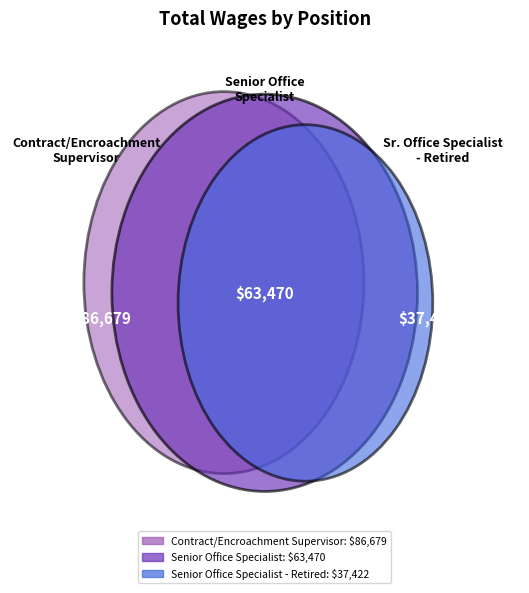

What is the change in value from Contract/Encroachment Supervisor to Senior Office Specialist - Retired?

-49257